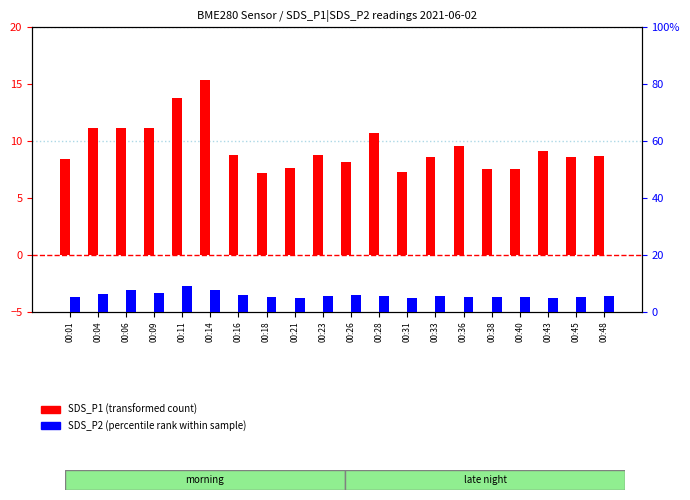

Which label corresponds to the largest value in the chart?

00:14